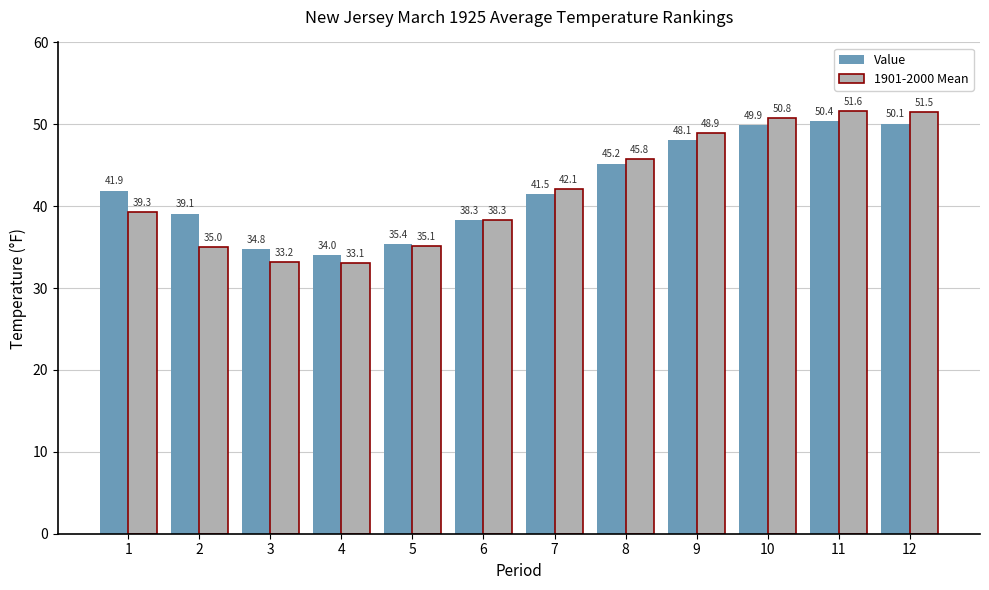

At which label is Value closest to 42?

1